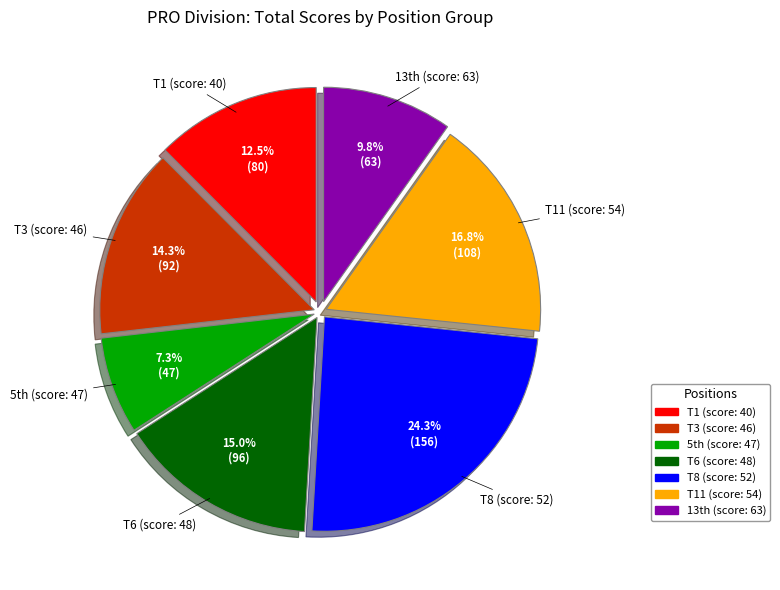

What percentage is NOT represented by T11 (score: 54)?

83.2%